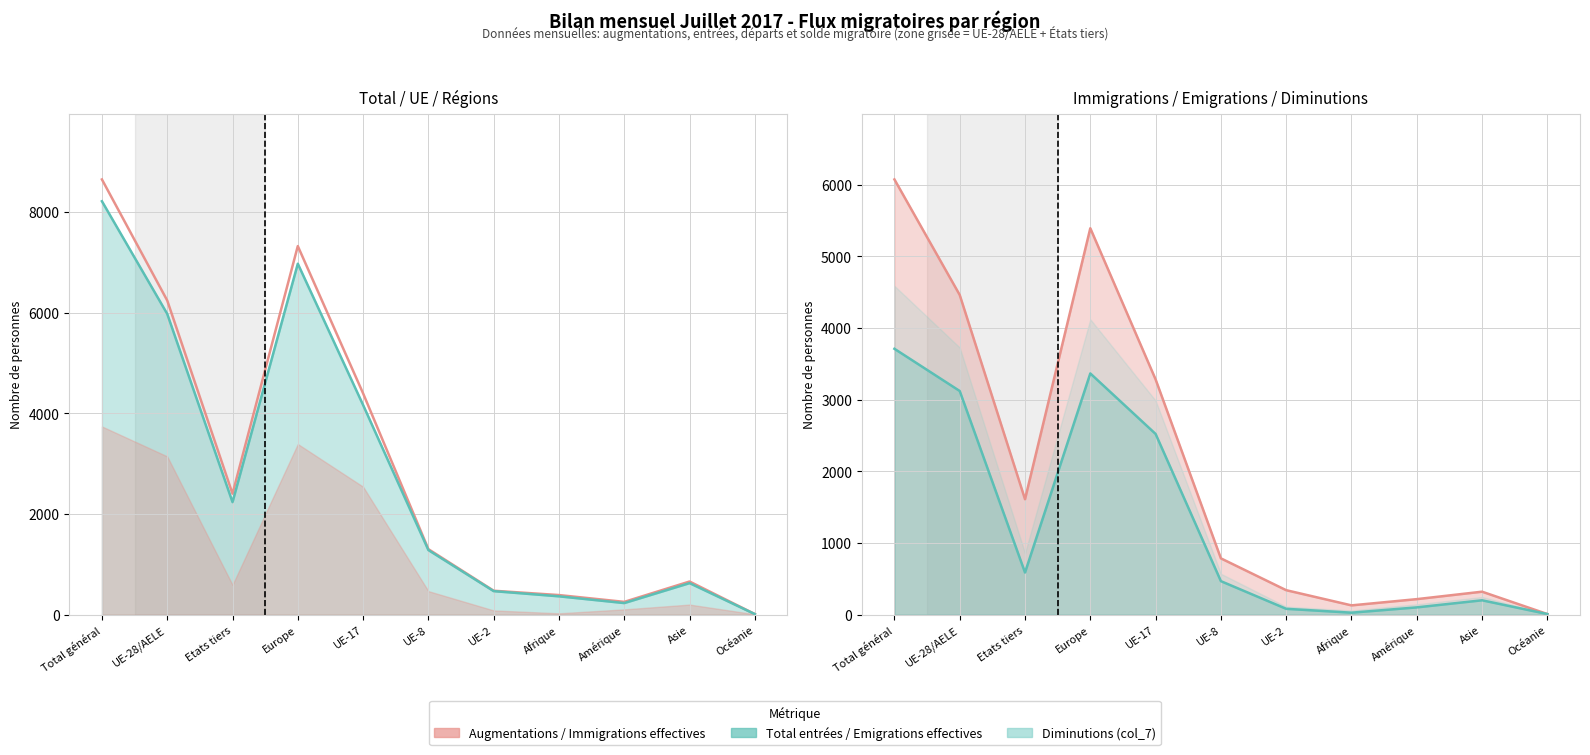

How many interior local valleys (lower than both neighbors) does the data have?

2